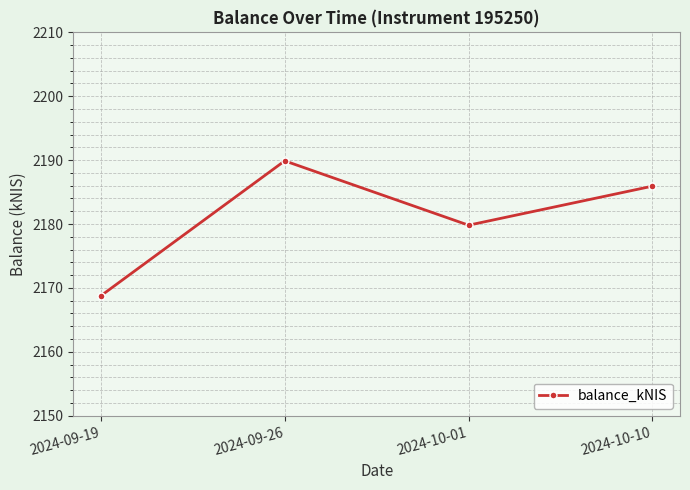

Between 2024-10-10 and 2024-09-26, which is larger?

2024-09-26